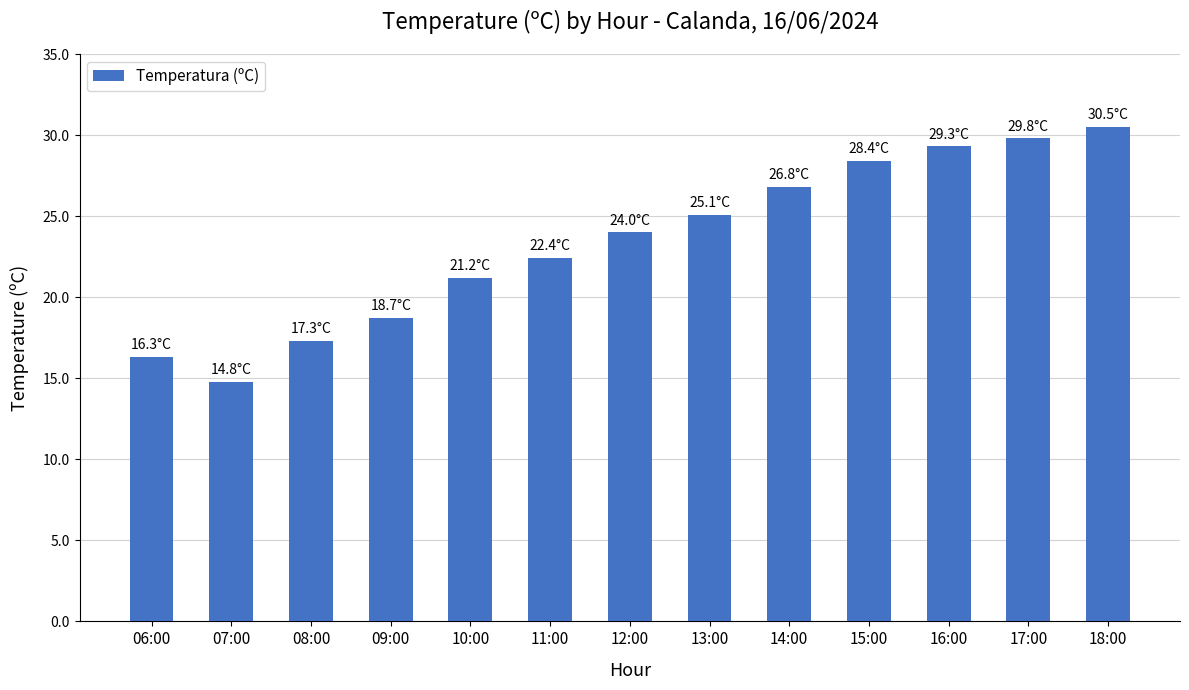

Reading left to right, list all the values displayed in this chart.

16.3	14.8	17.3	18.7	21.2	22.4	24.0	25.1	26.8	28.4	29.3	29.8	30.5